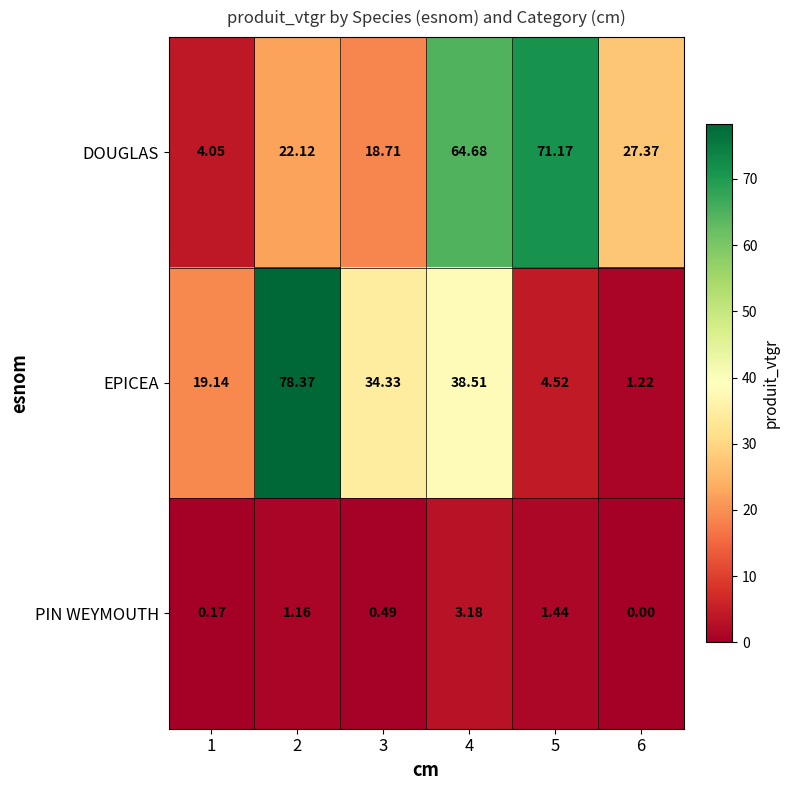

What is the spread (max minus min) of values at 5?

69.7